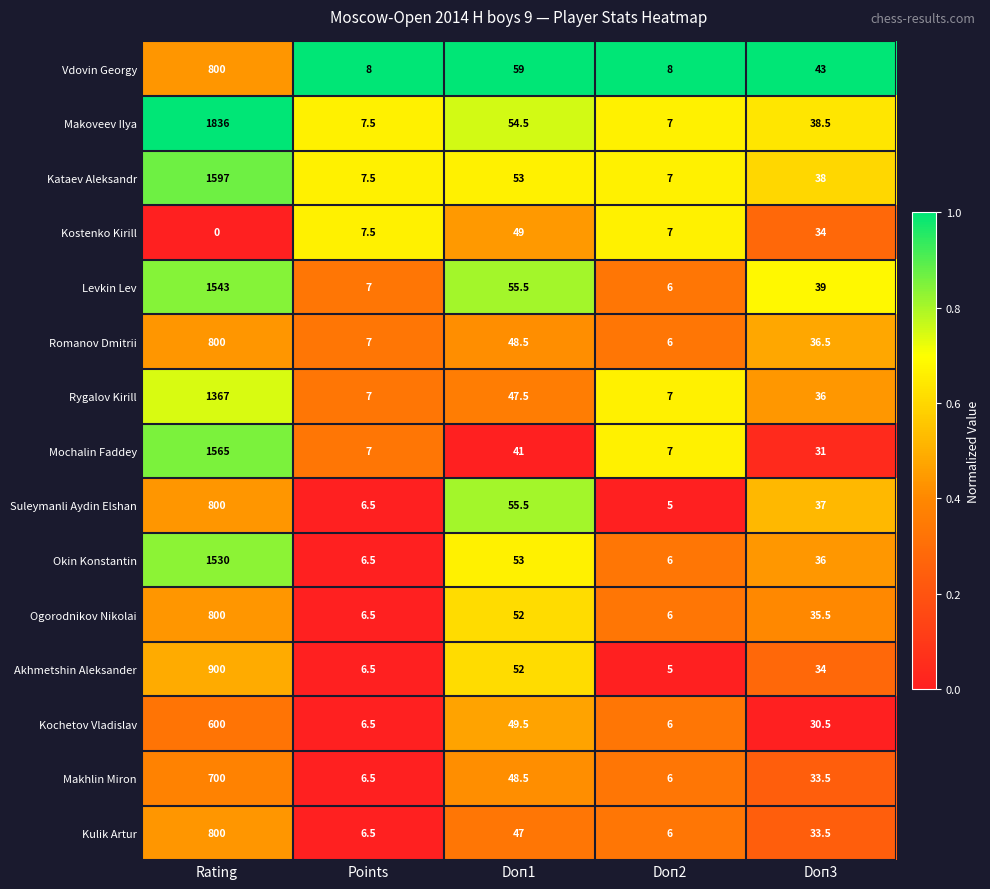

What is the sum of the Rygalov Kirill values at Doп1 and Doп3?

83.5